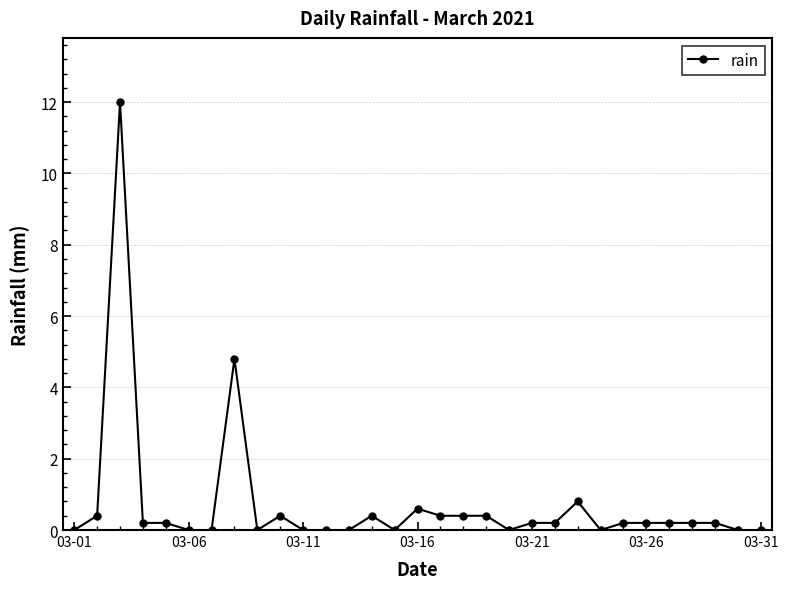

What is the difference between the second highest and second lowest values?

4.8